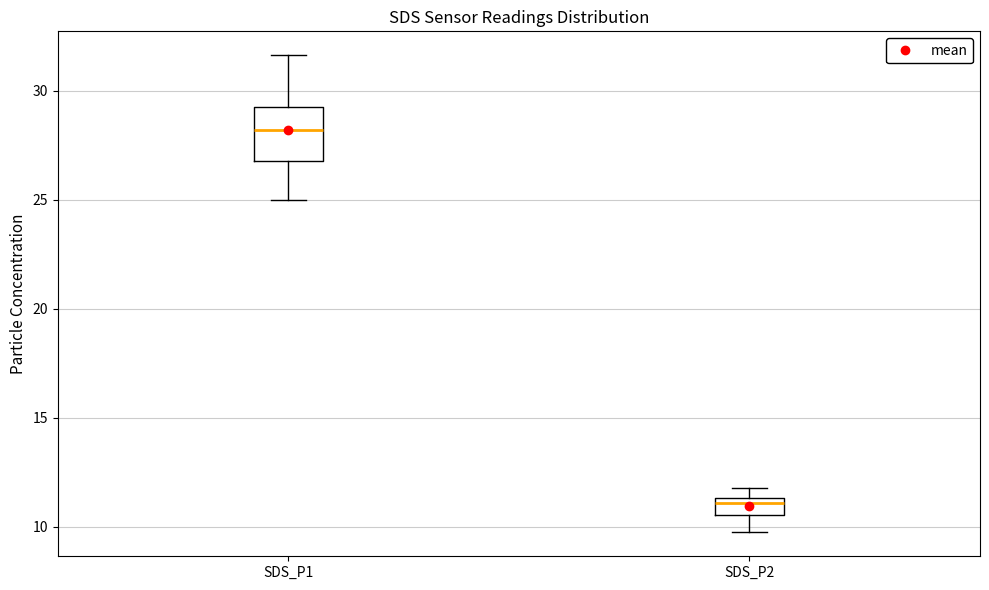

Where does the lower whisker of the box for SDS_P2 end on the y-axis? The values are not printed on the chart, so give them approximately, as read against the axis.

9.5